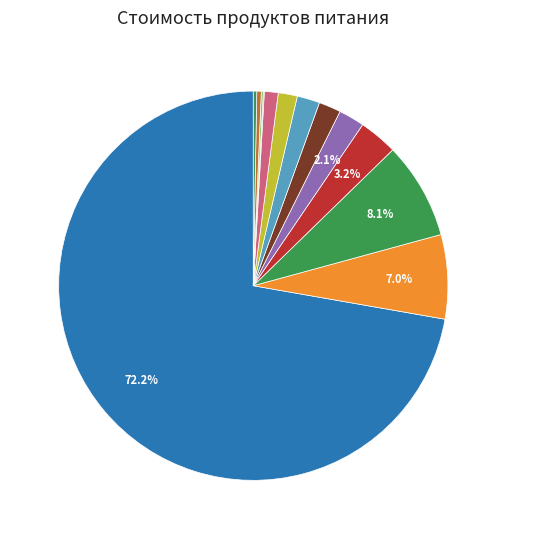

The молоко slice represents 2% of the pie. True or false?

True